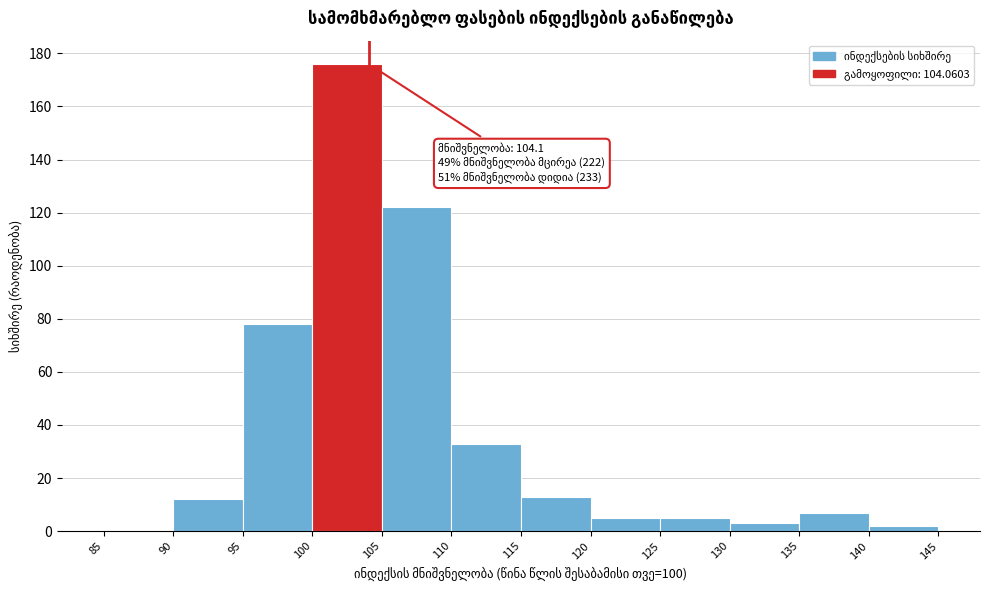

Which range on the x-axis has the tallest bar?

100 to 105